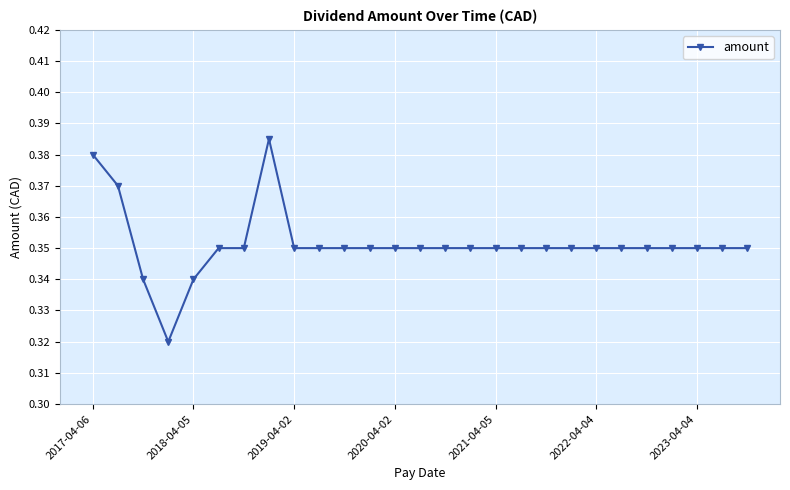

What is the sum of all values?

9.5